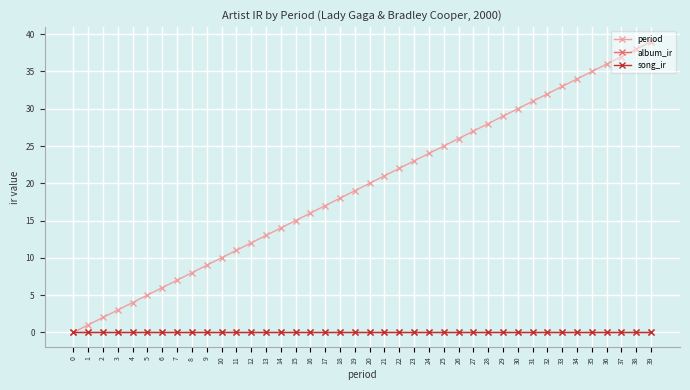

Which has a higher value, 11 or 1?

11